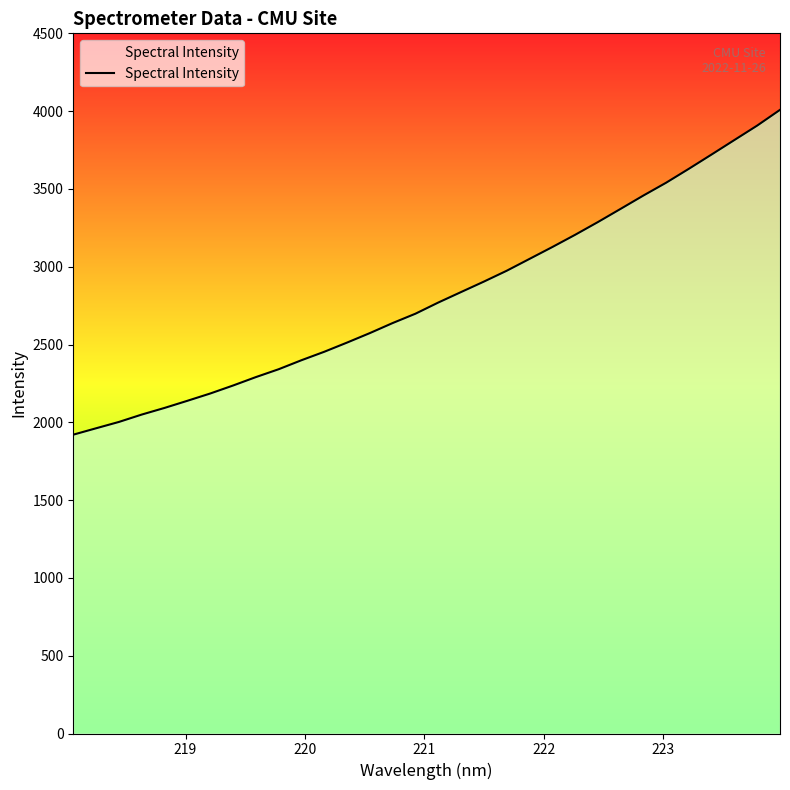

What is the difference between the maximum and minimum values?

2087.6